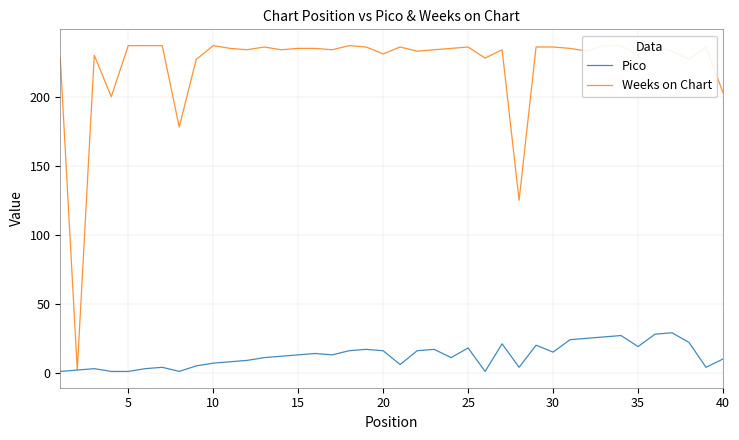

Rank the series by their average value, from highest to lowest.

Weeks on Chart, Pico